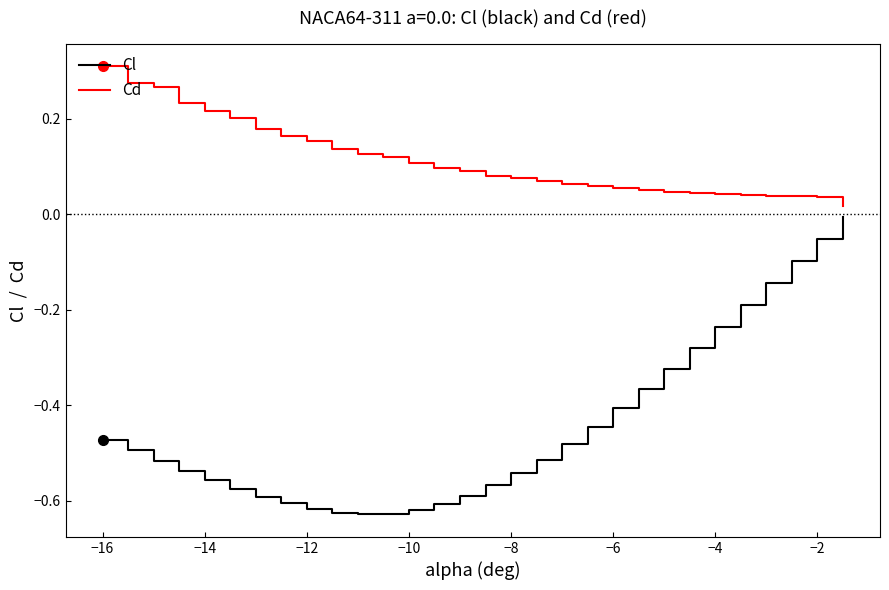

List the series in order of their overall mean, lowest first.

Cl, Cd